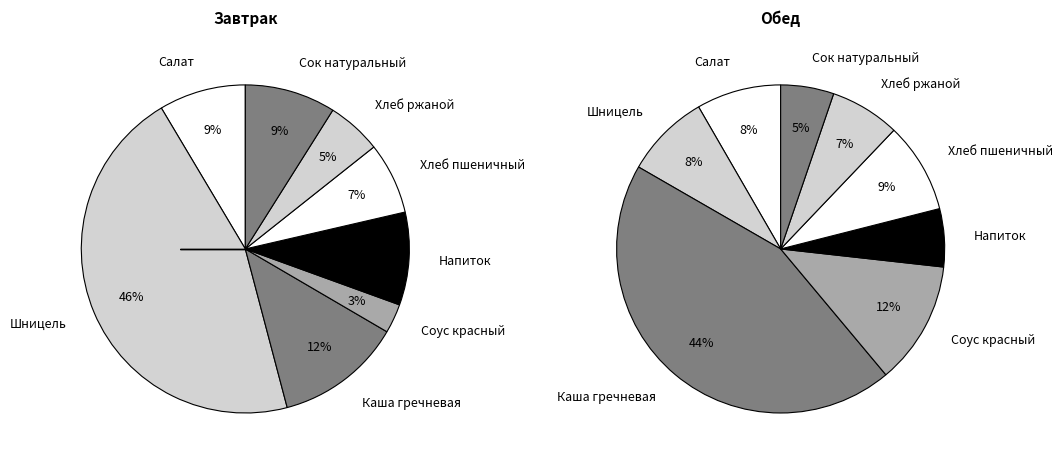

Which slice is the smallest?

Соус красный основной